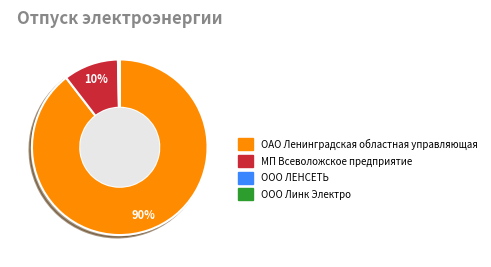

To the nearest percent, what is the average slice percentage?

25%